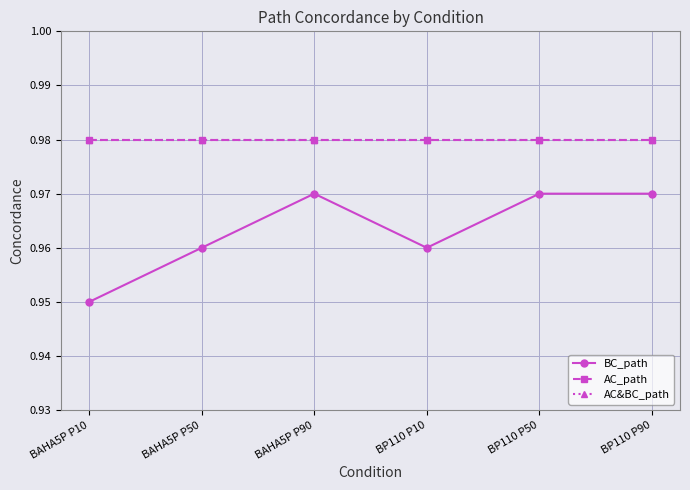

What is the value of the AC_path point at the 1st from the left?

1.0